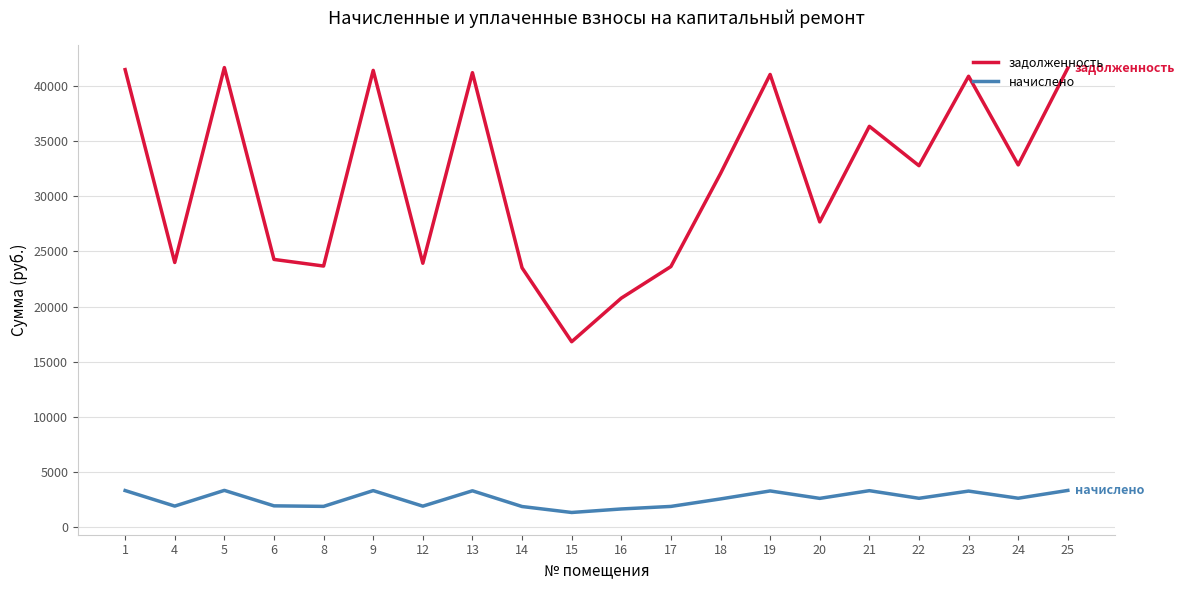

What is the difference between the maximum and minimum values in the начислено series?

2001.4